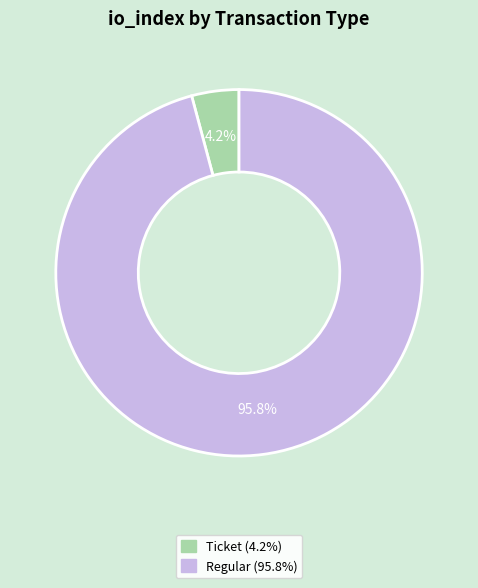

Is there any slice that represents more than half of the pie?

Yes